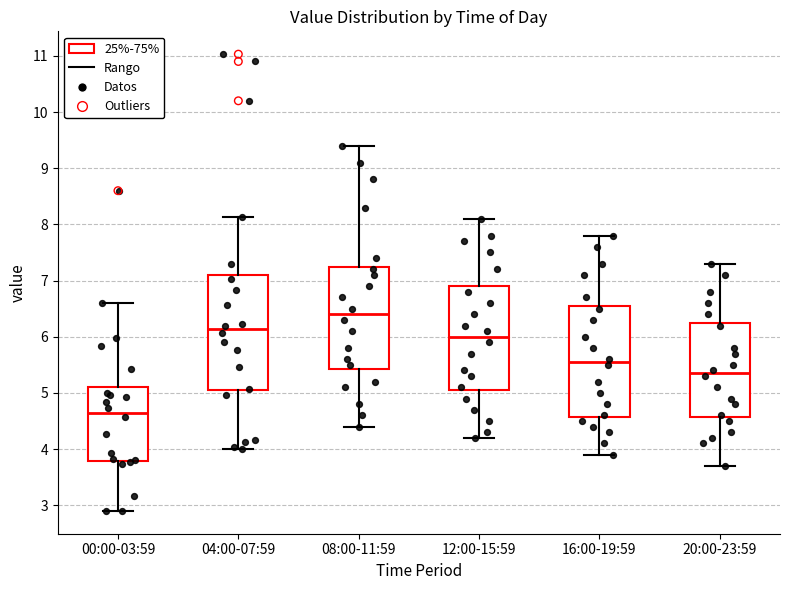

Where does the upper whisker of the box for 08:00-11:59 end on the y-axis? The values are not printed on the chart, so give them approximately, as read against the axis.

9.4